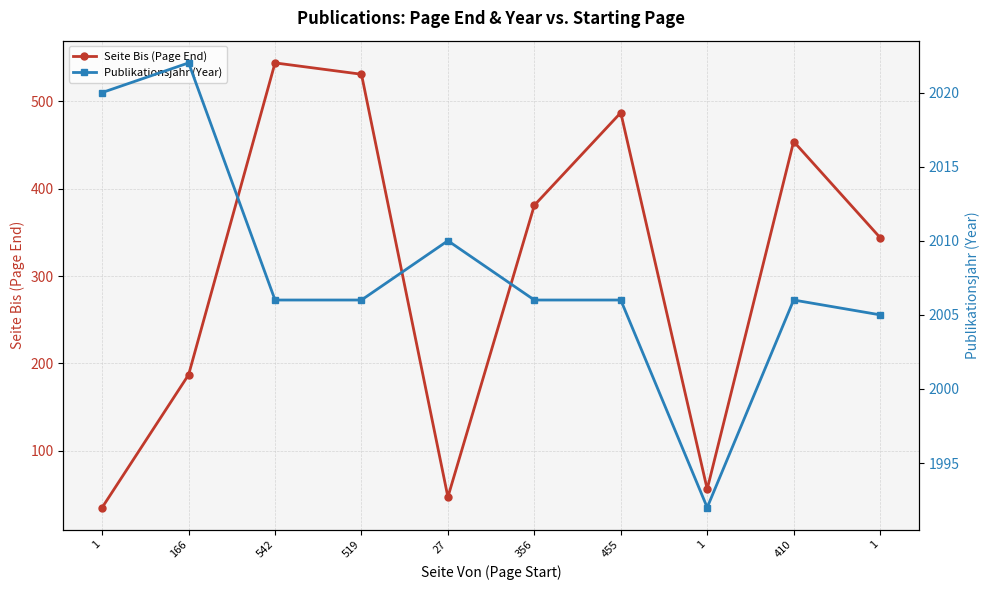

What is the label of the 1st point from the right?

1